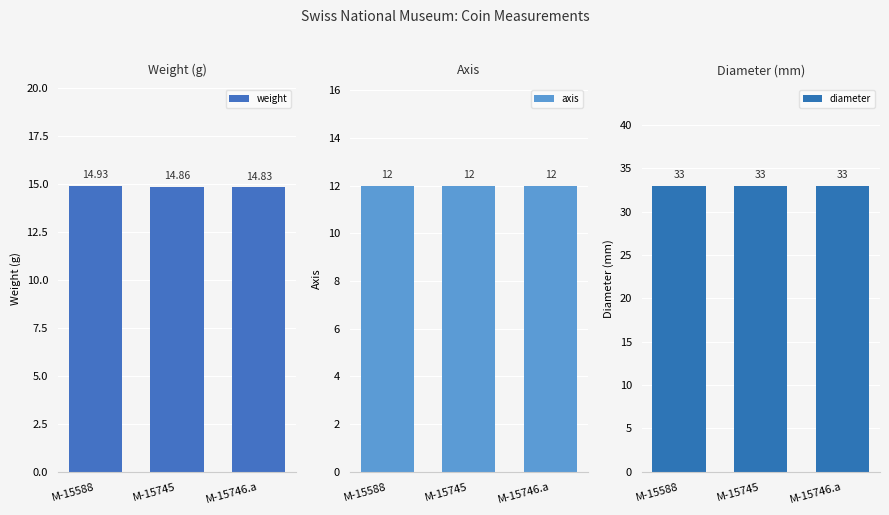

What is the smallest value displayed?

12.0